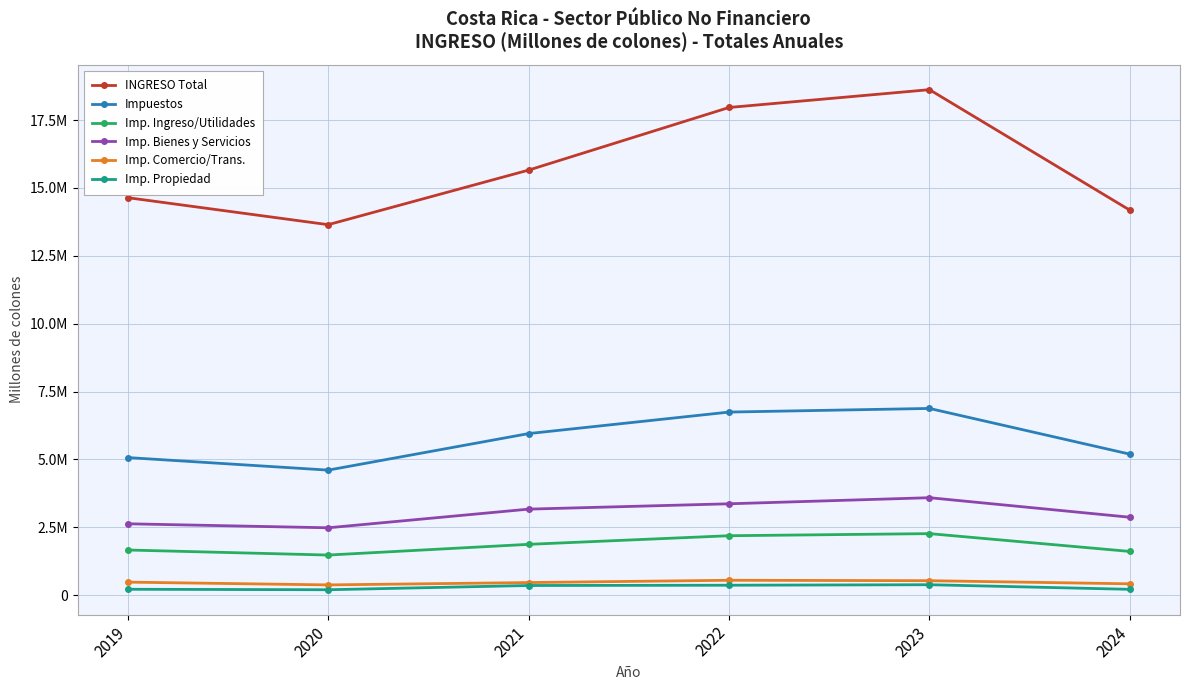

True or false: Impuestos and Imp. Ingreso/Utilidades intersect in this chart.

False